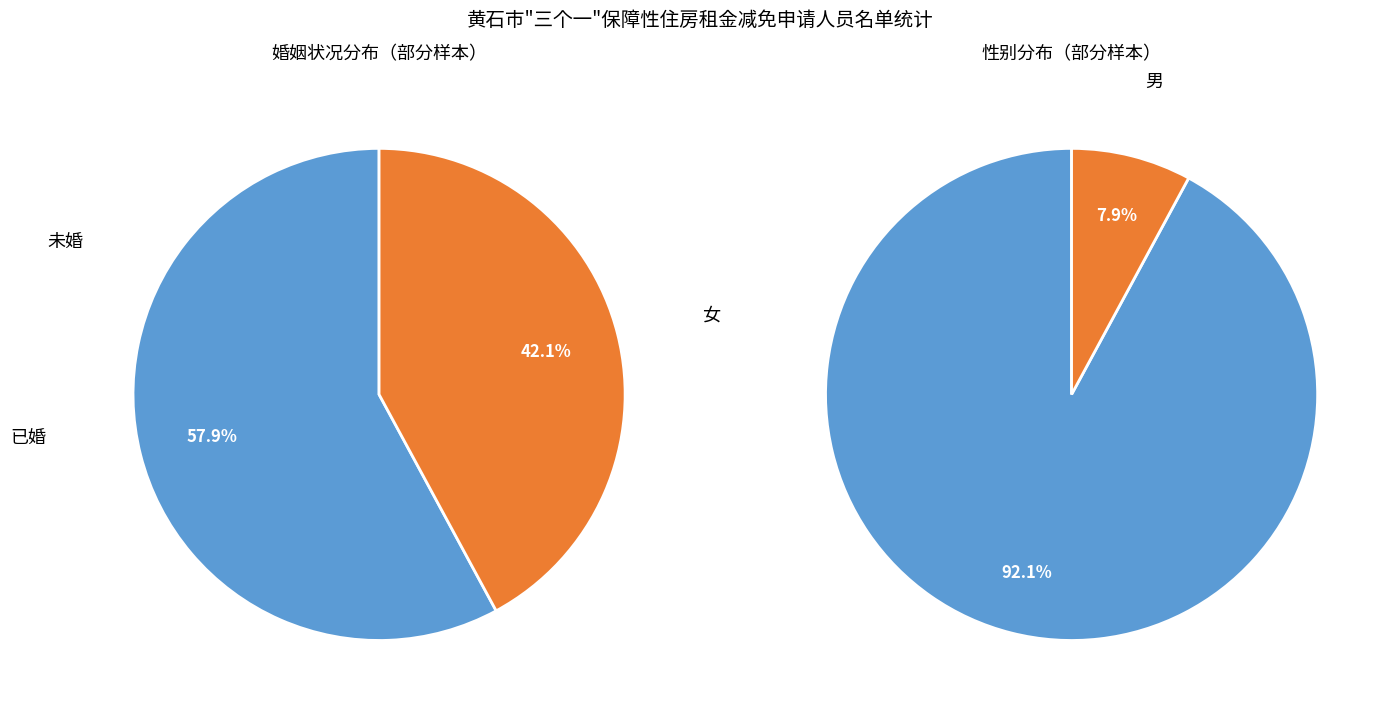

Which slice is the largest?

未婚